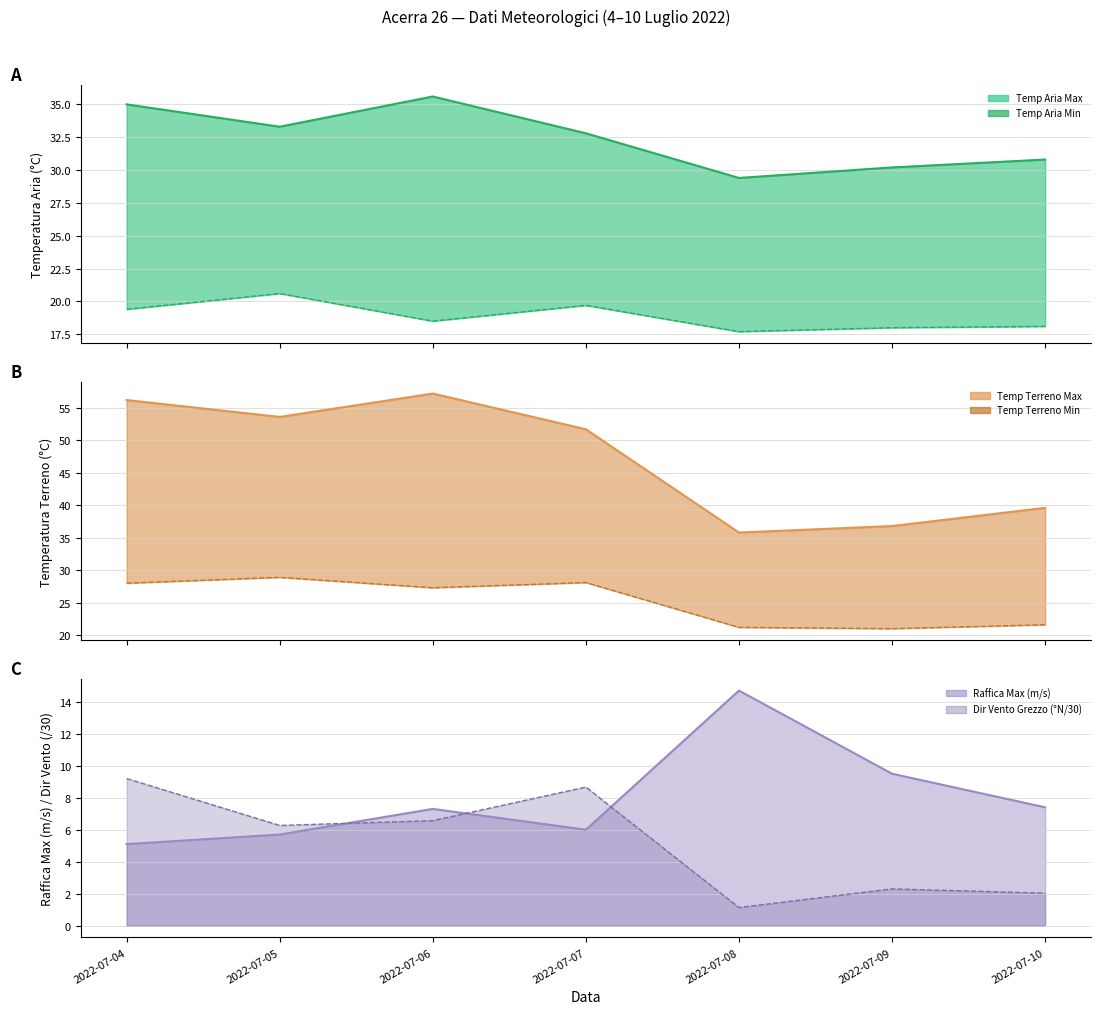

Is the value of Temp Terreno Min (°C) at 2022-07-05 greater than the value of Temp Terreno Max (°C) at 2022-07-07?

No